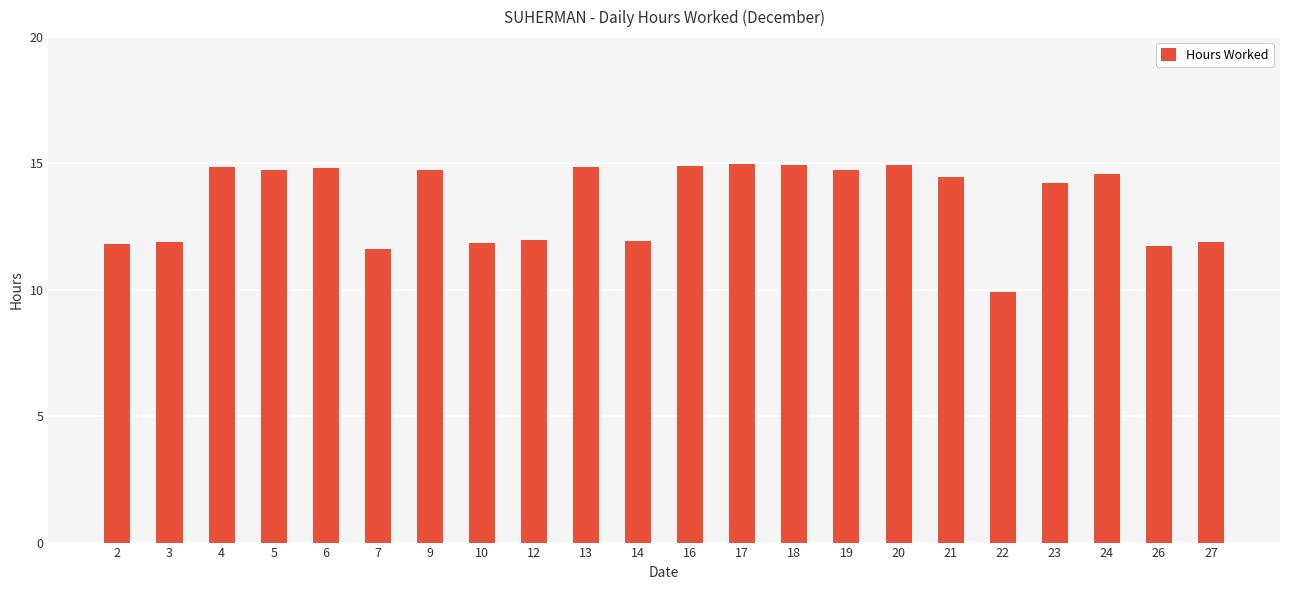

What is the change in value from 9 to 10?

-2.9